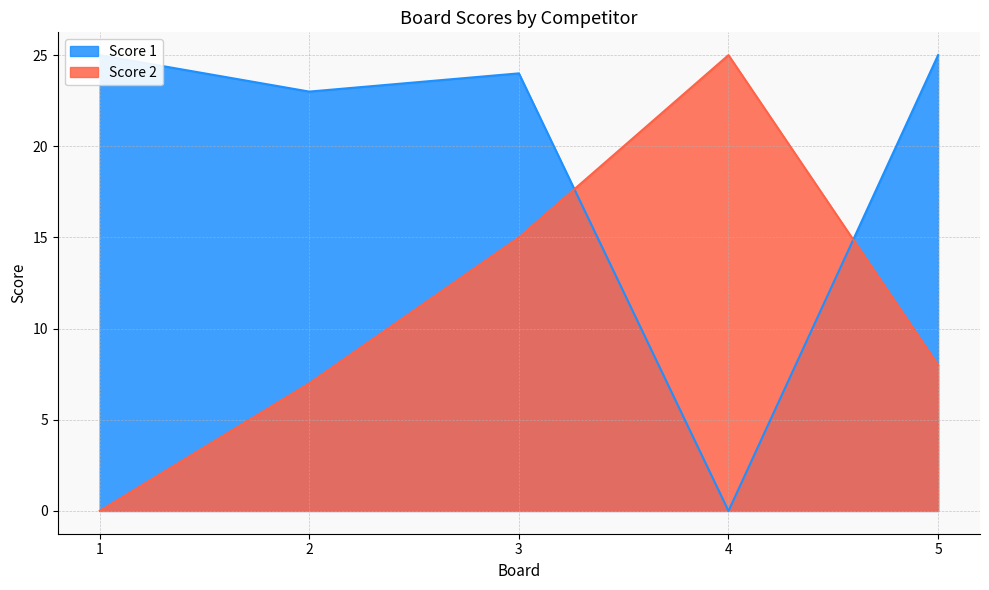

Reading right to left, list all the values displayed in this chart.

Score 1: 25	0	24	23	25
Score 2: 8	25	15	7	0